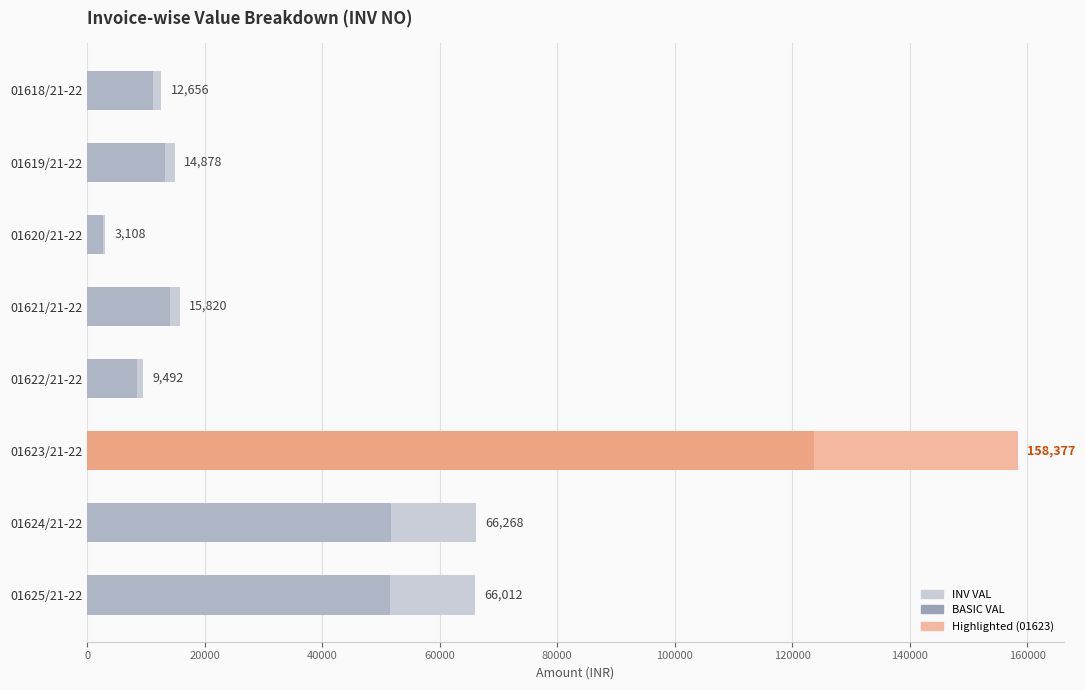

Which has a higher value, 100000 or 20000?

100000